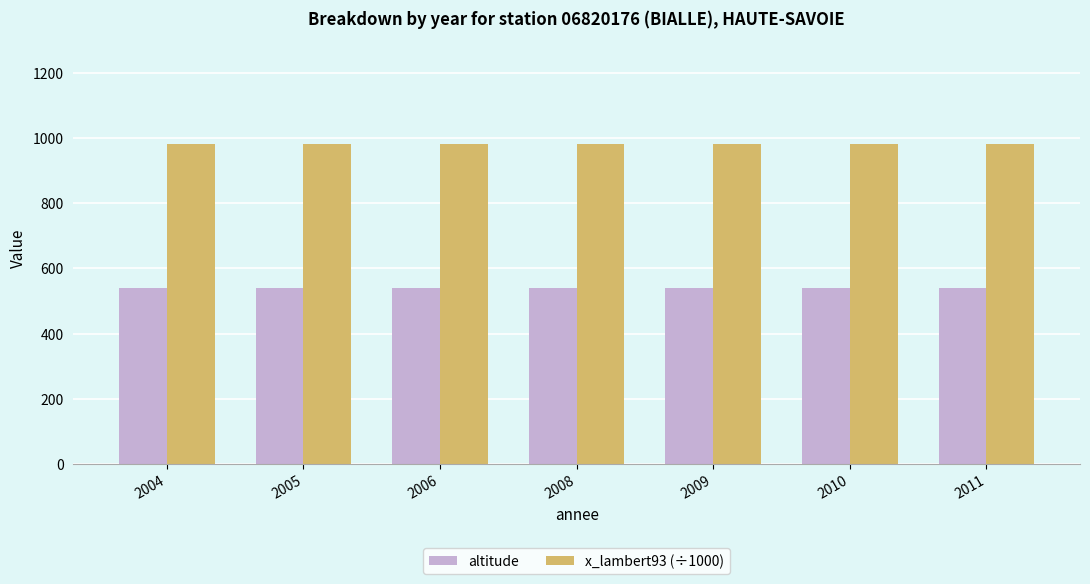

How many bars are there in total?

14